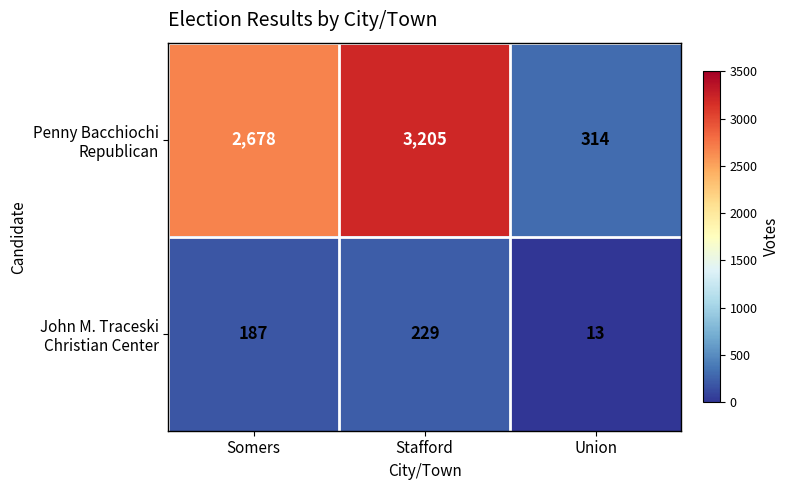

What is the total value across all series at Somers?

2865